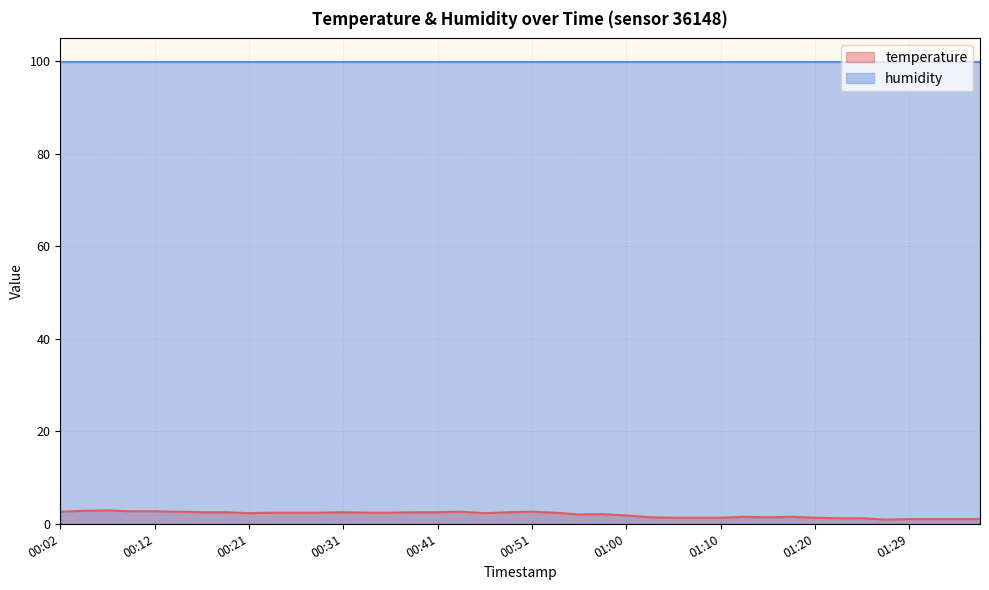

What is the sum of all values?

79.7